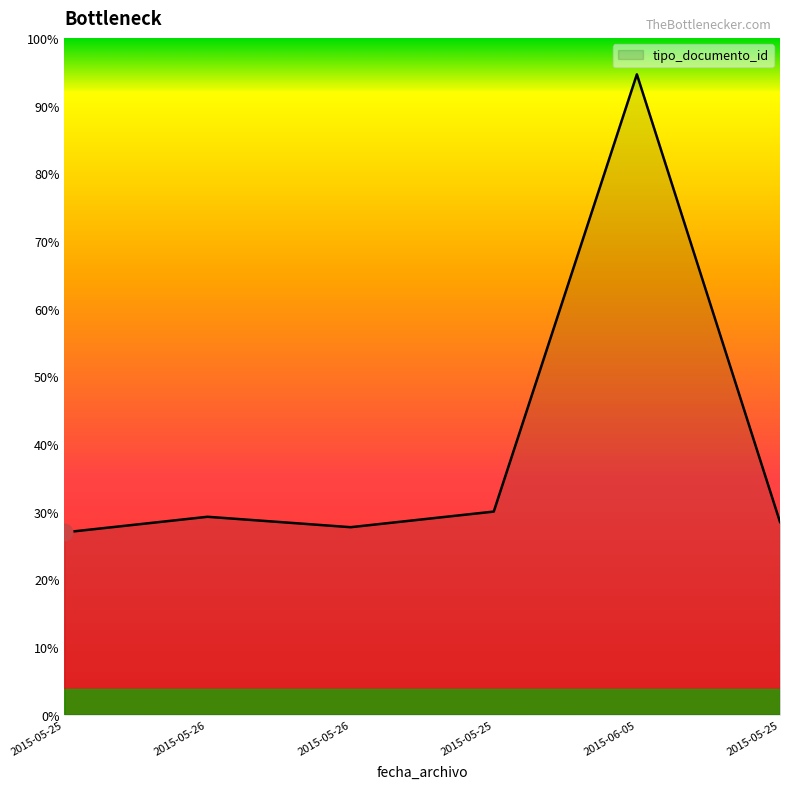

Does the chart have visible grid lines?

No